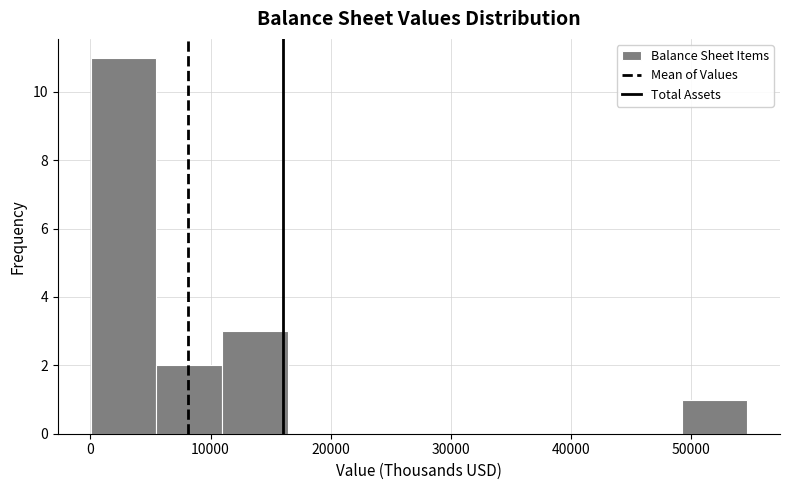

Reading left to right, transcribe this chart: for each bar, give the range it covers on the x-axis and its height. Neither the bar edges nor the heights are printed on the chart, so give them approximately, as read against the axes.

0 to 5000: 11
5000 to 11000: 2
11000 to 16000: 3
16000 to 22000: 0
22000 to 27000: 0
27000 to 33000: 0
33000 to 38000: 0
38000 to 44000: 0
44000 to 49000: 0
49000 to 55000: 1